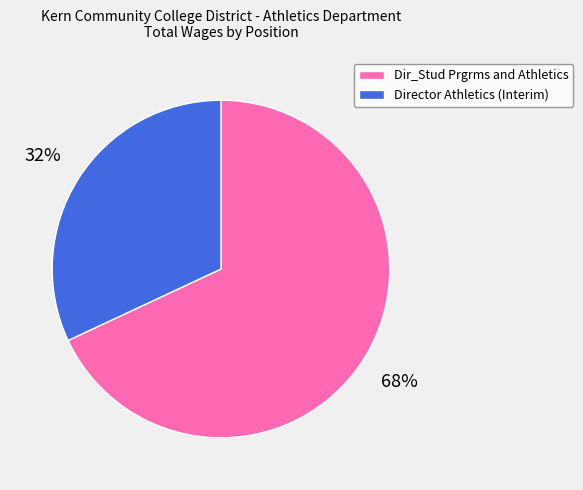

What is the largest slice in the pie chart?

Dir_Stud Prgrms and Athletics